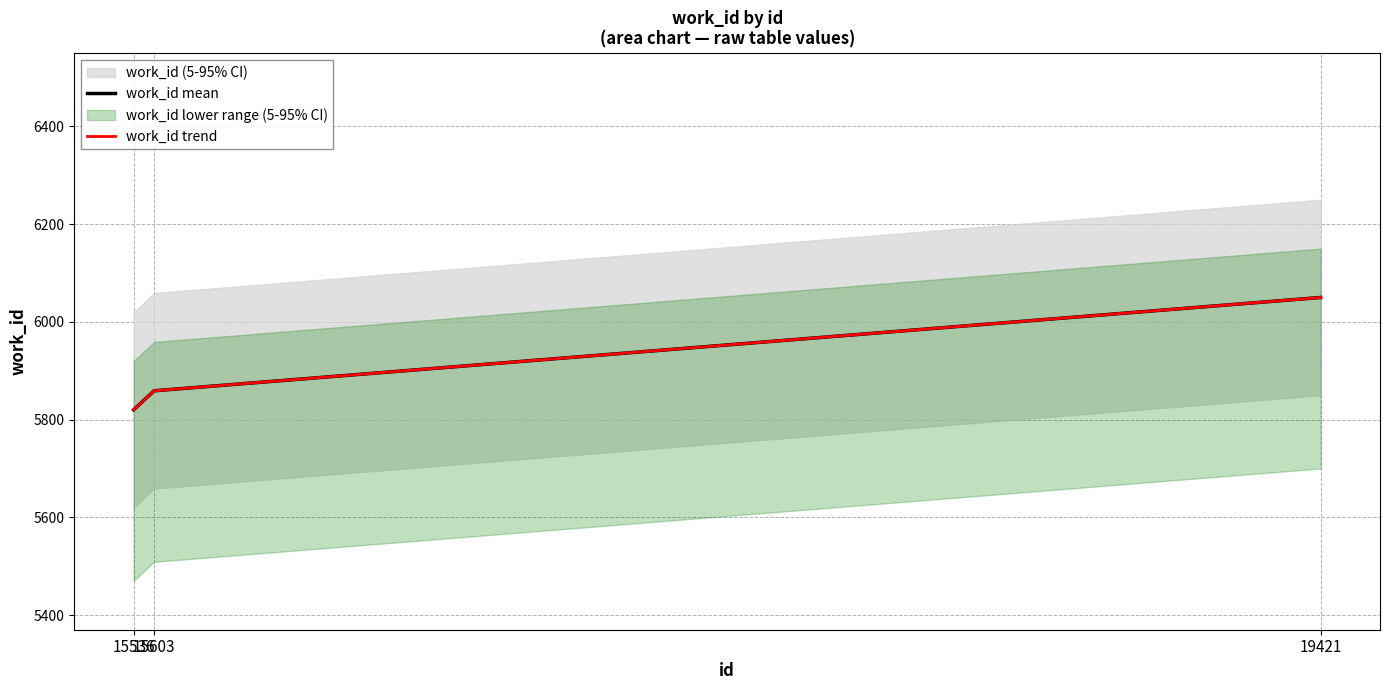

What are all the series names shown in the legend?

work_id mean, work_id trend